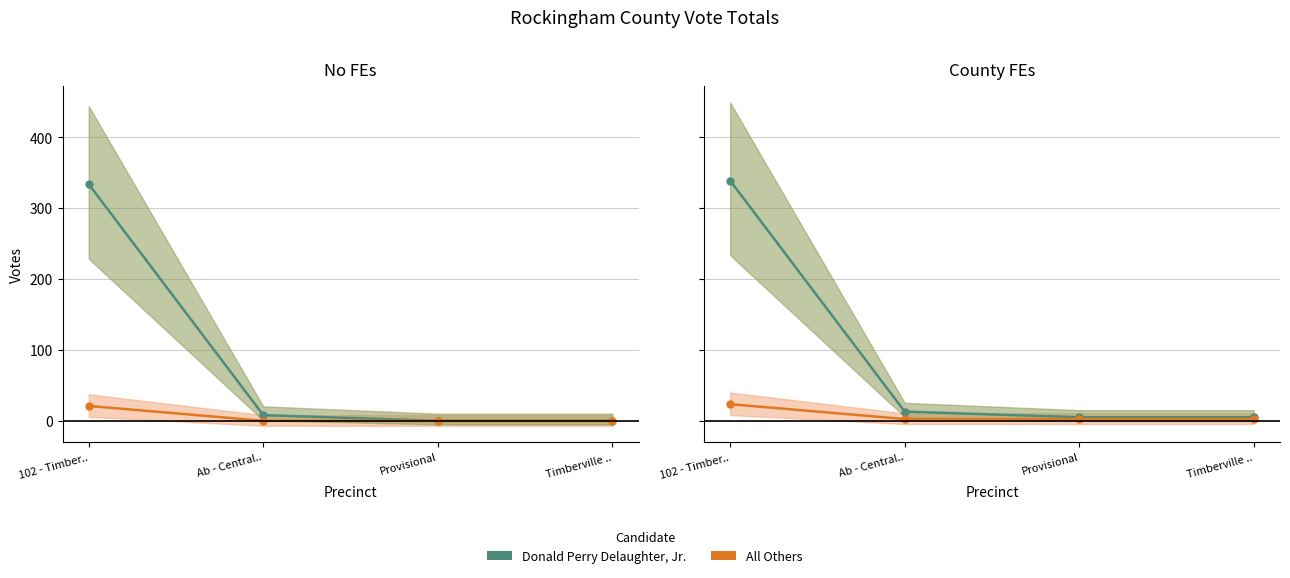

The value of Donald Perry Delaughter, Jr. at Timberville .. is 2.2. True or false?

False